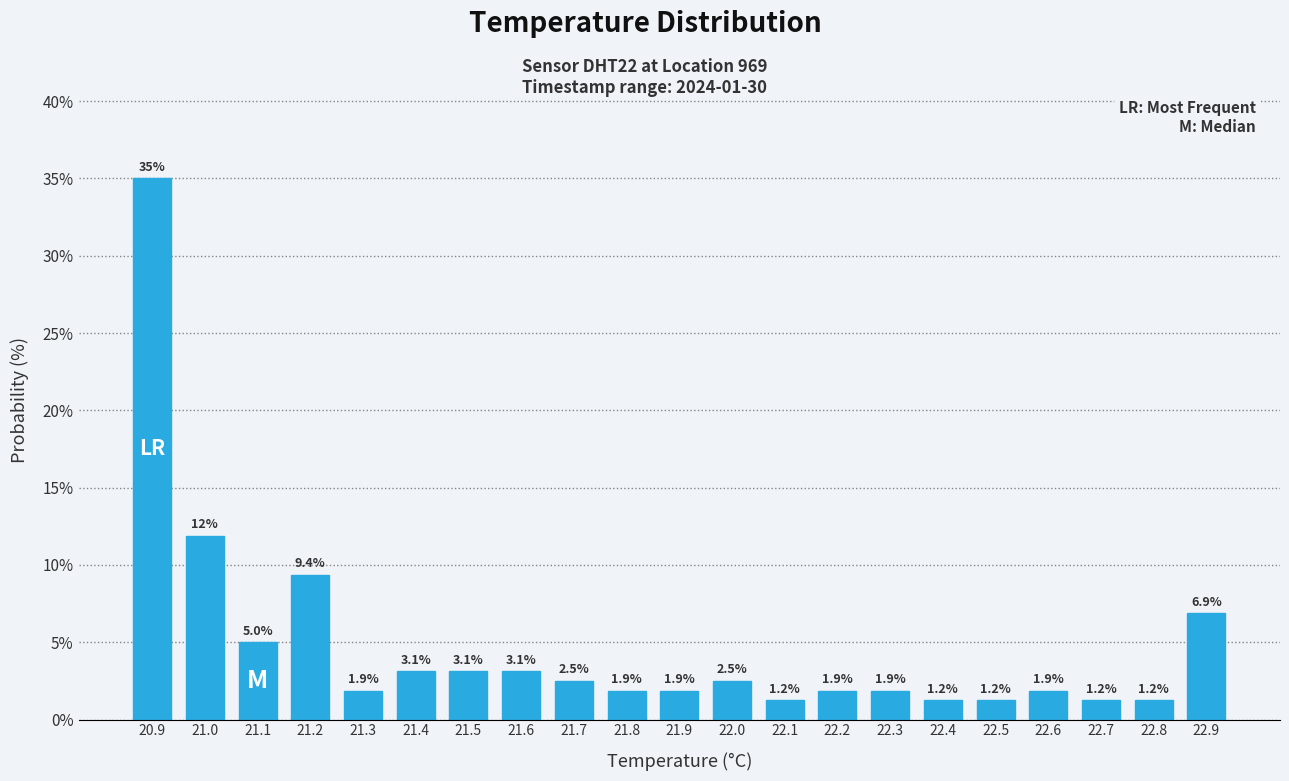

Which range on the x-axis has the tallest bar?

20.85 to 20.95